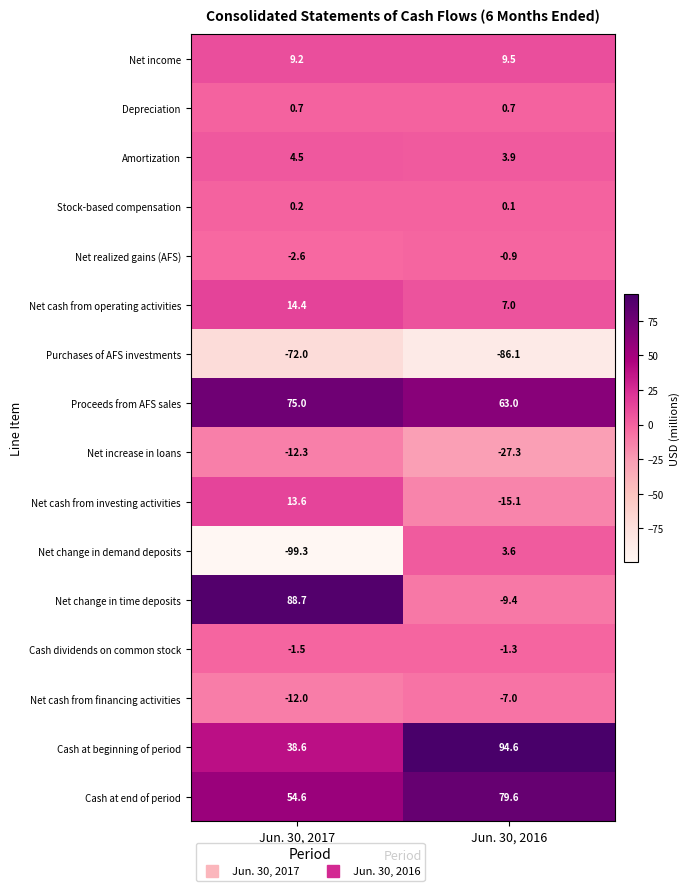

At which category does the chart reach its peak across all series?

Jun. 30, 2016